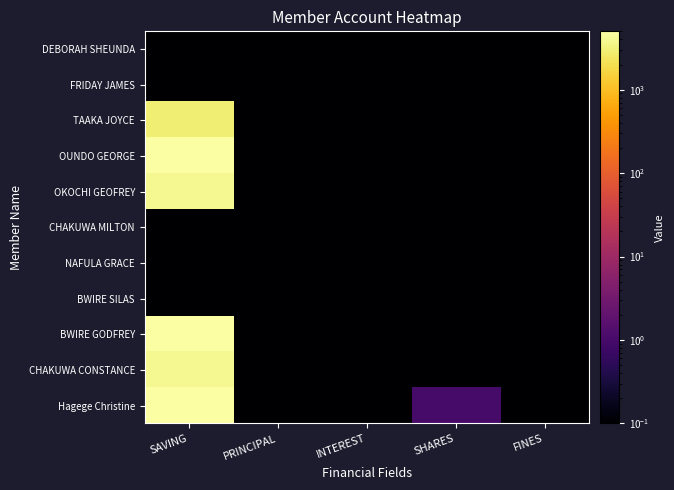

At which category is the sum across all series the highest?

SAVING